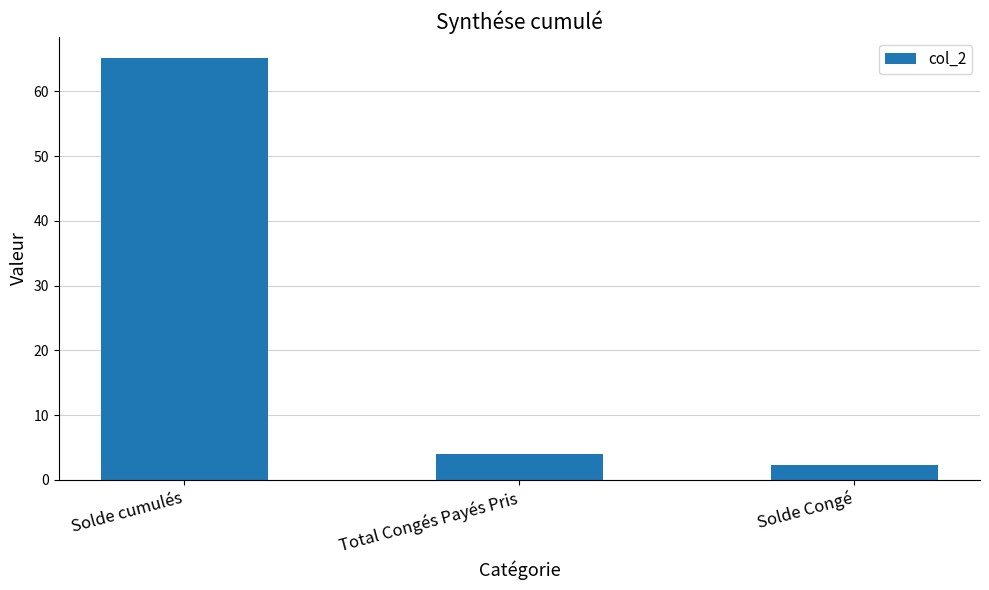

What is the average value?

23.8